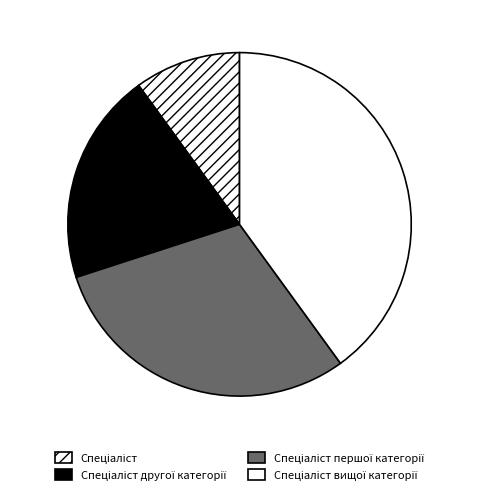

Which category has the biggest portion of the pie?

Спеціаліст вищої категорії